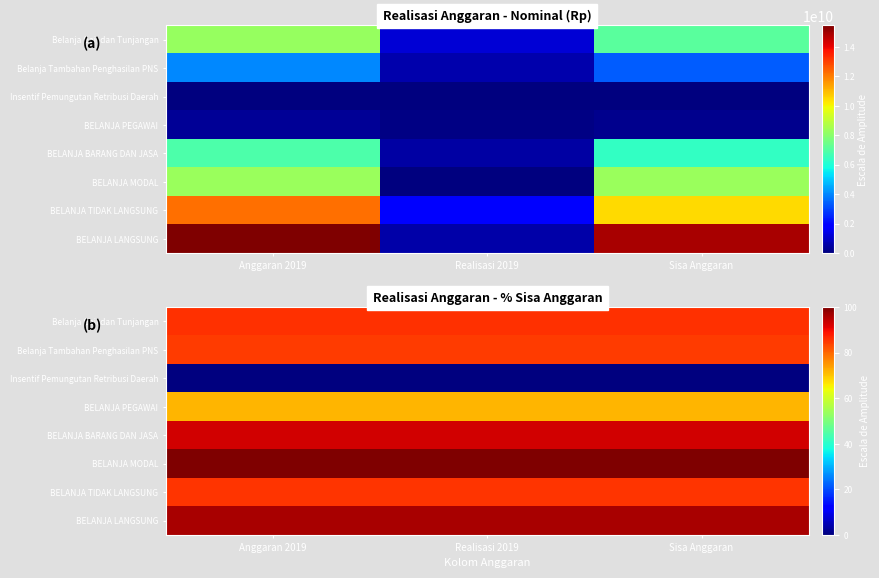

How many categories are shown in the chart?

3